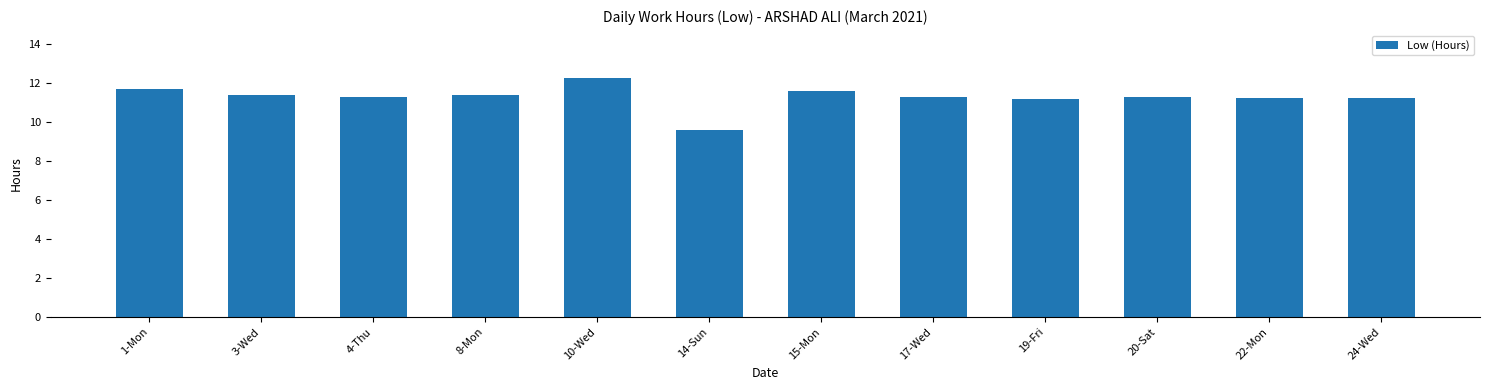

At which label does the data first exceed 11?

1-Mon